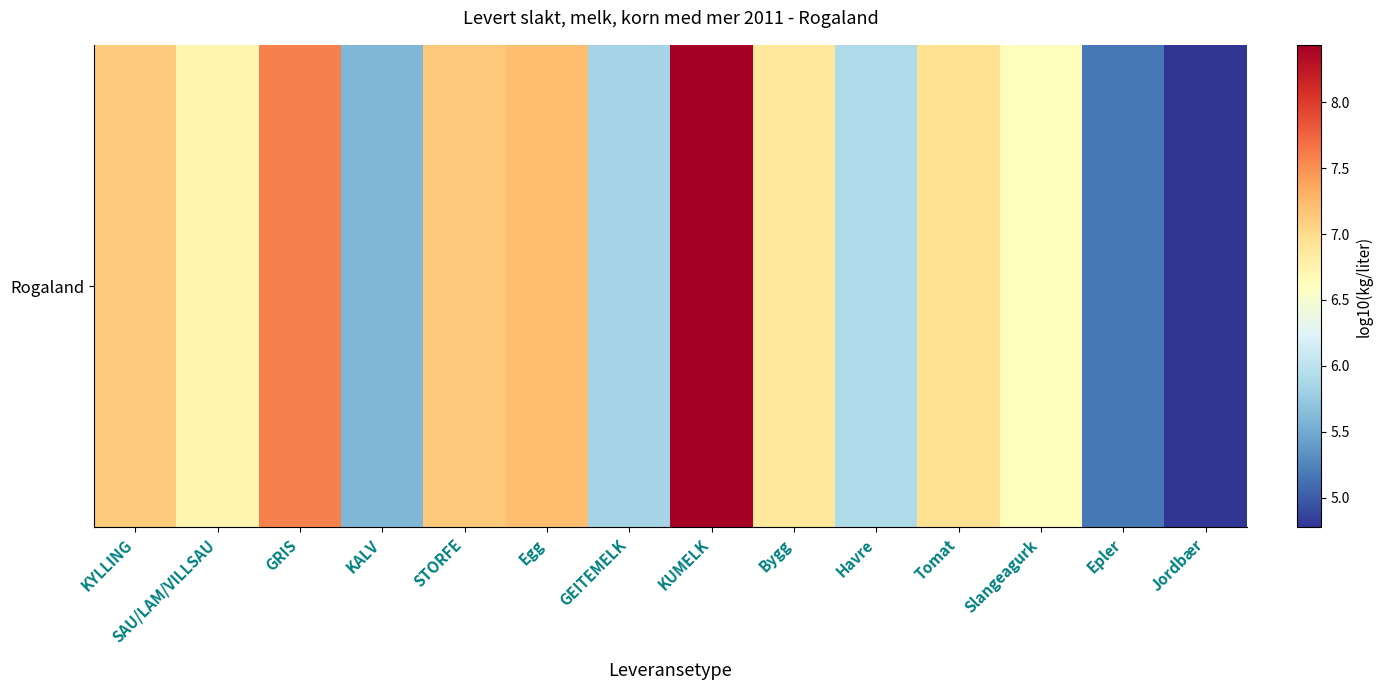

What is the sum of the values at Epler and Bygg?

12.0